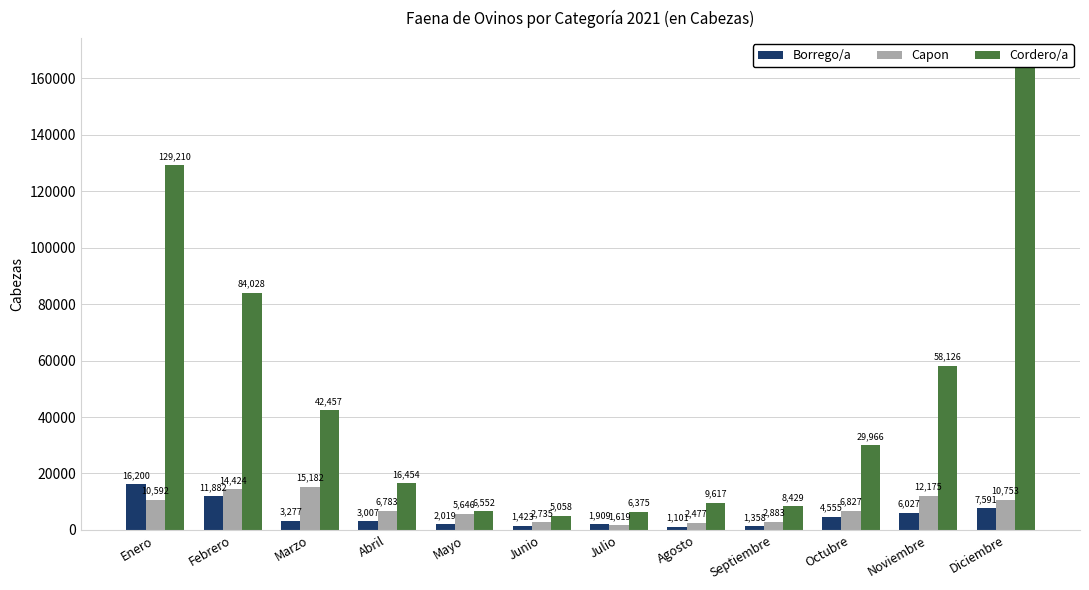

What is the label of the 7th bar from the right?

Junio